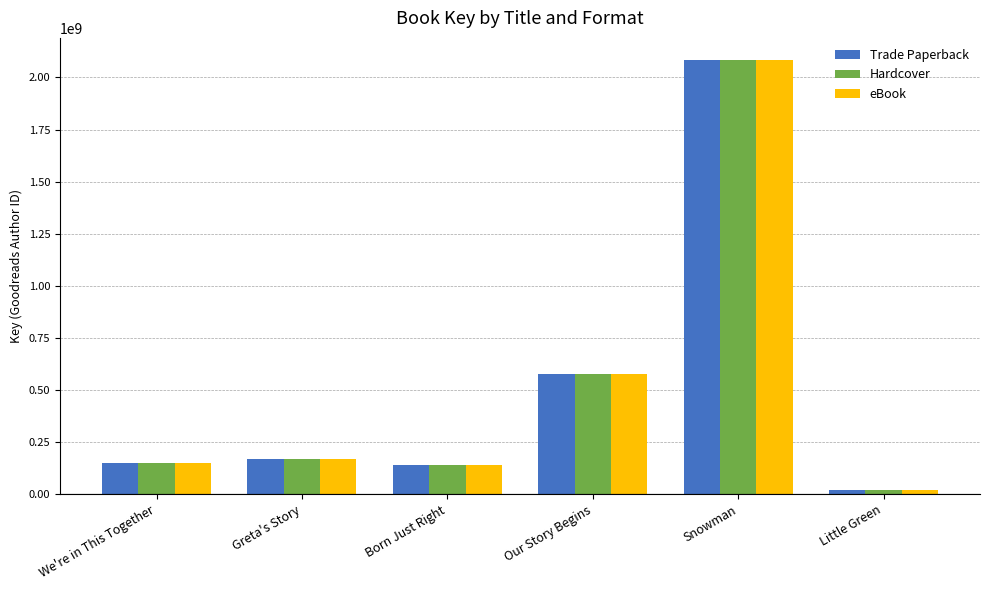

How many data points in Trade Paperback are less than 168700767?

3